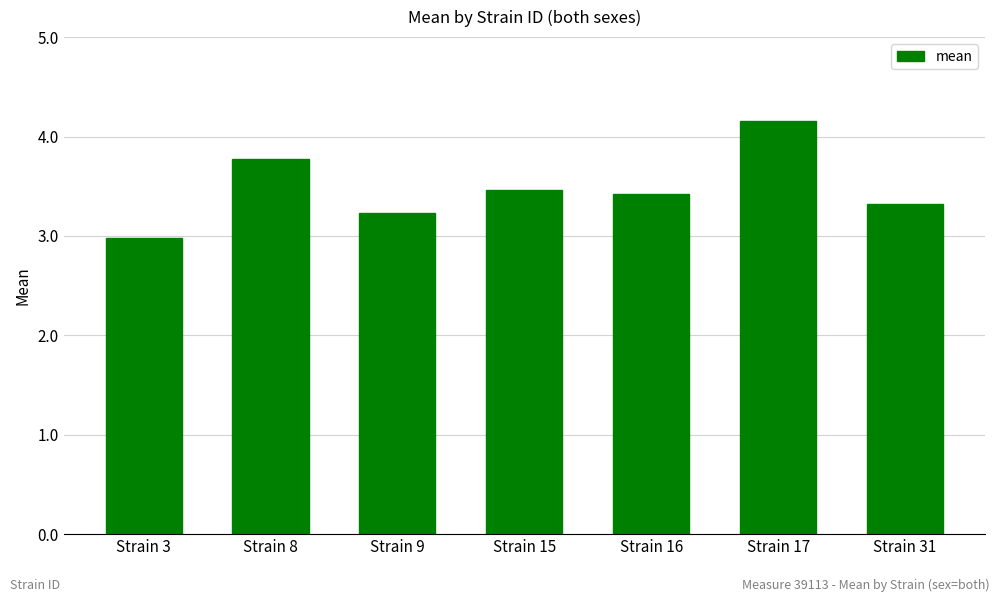

What is the value of the 5th bar from the left?

3.4